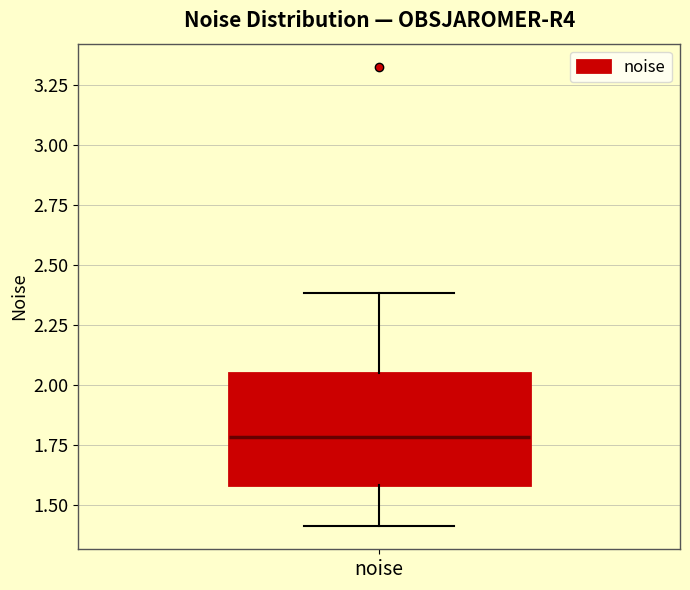

Read this box plot against the y-axis: the position of the median line, the range covered by the box, and the ends of both whiskers. The values are not printed on the chart, so give them approximately, as read against the axis.

median 1.80, box 1.60 to 2.05, whiskers 1.40 to 2.40